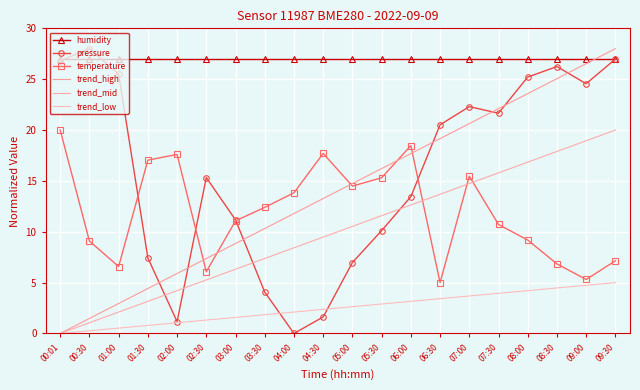

What is the maximum value for pressure?

28.0